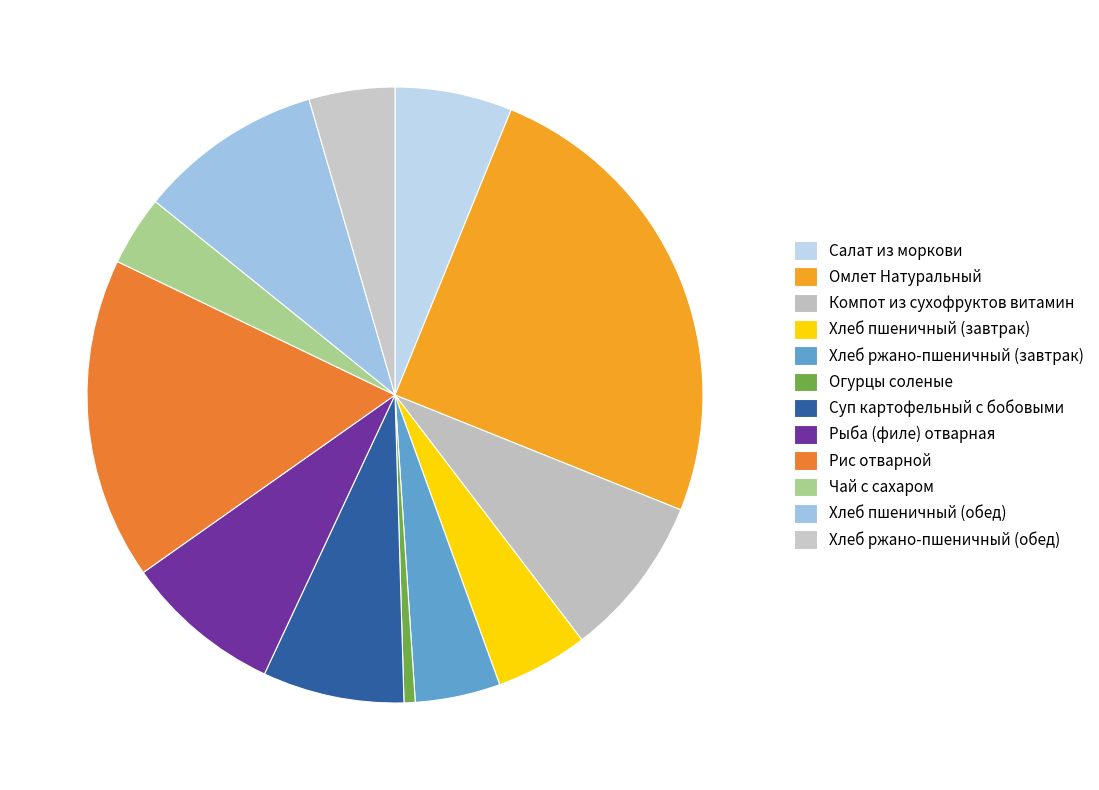

To the nearest percent, what percentage of the pie is Рыба (филе) отварная?

8%